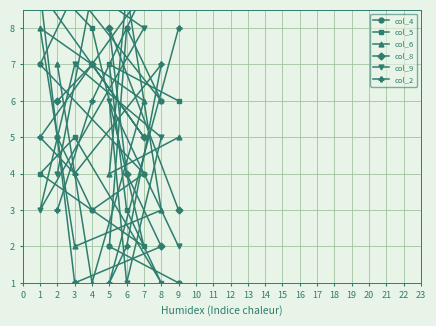

What is the greatest value displayed?

9